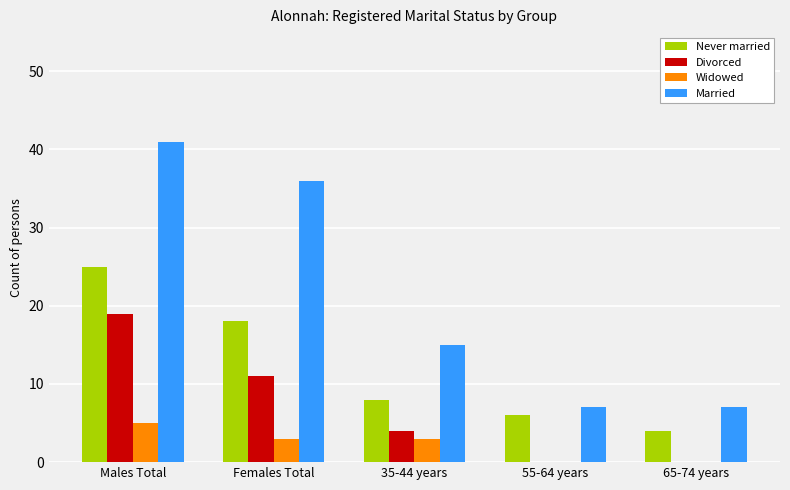

What is the sum of the Divorced values at Males Total and 55-64 years?

19